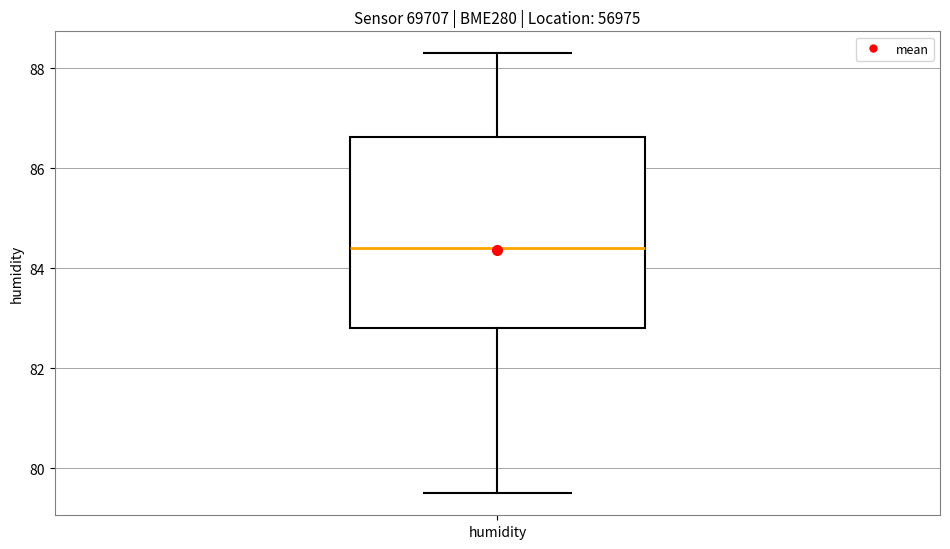

Read this box plot against the y-axis: the position of the median line, the range covered by the box, and the ends of both whiskers. The values are not printed on the chart, so give them approximately, as read against the axis.

median 84.4, box 82.8 to 86.6, whiskers 79.6 to 88.4